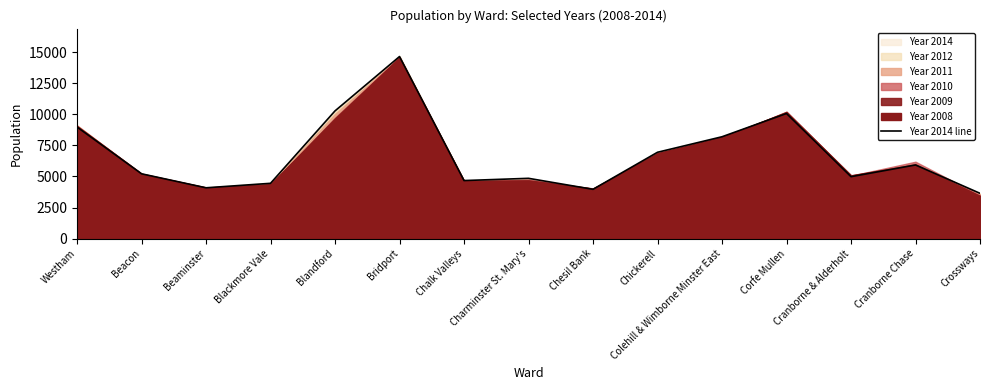

Approximately how many times larger is the value at Corfe Mullen compared to Charminster St. Mary's?

2.1